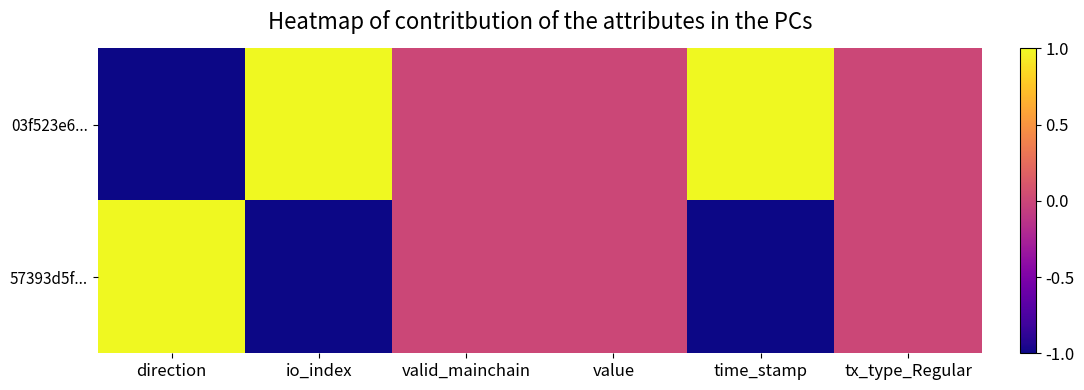

Rank the series by their maximum value, from lowest to highest.

03f523e6..., 57393d5f...